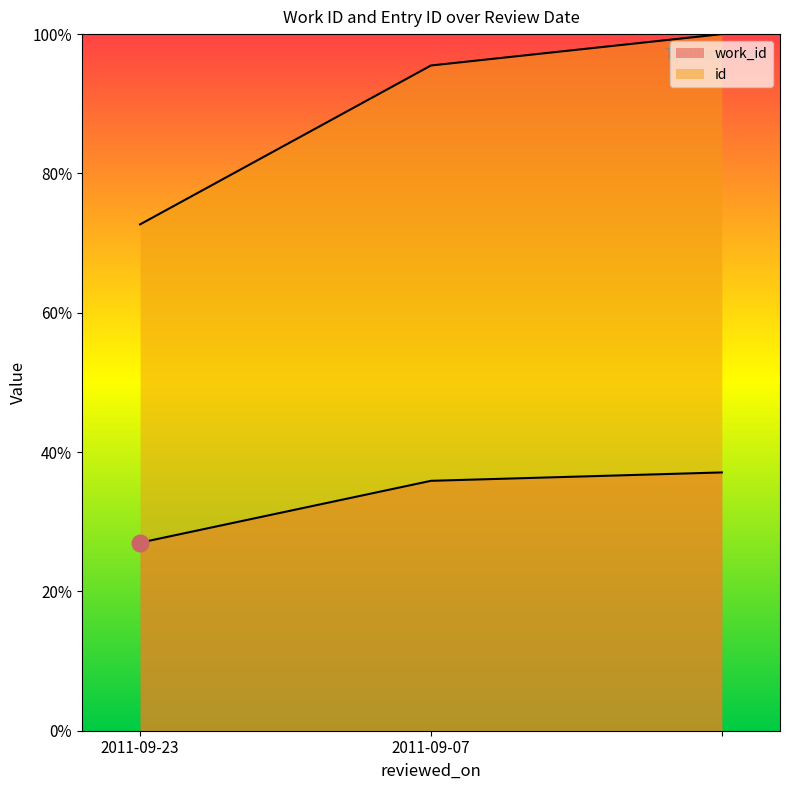

Reading left to right, what are all the values shown in this chart?

work_id: 27.0	35.9	37.1
id: 72.7	95.5	100.0